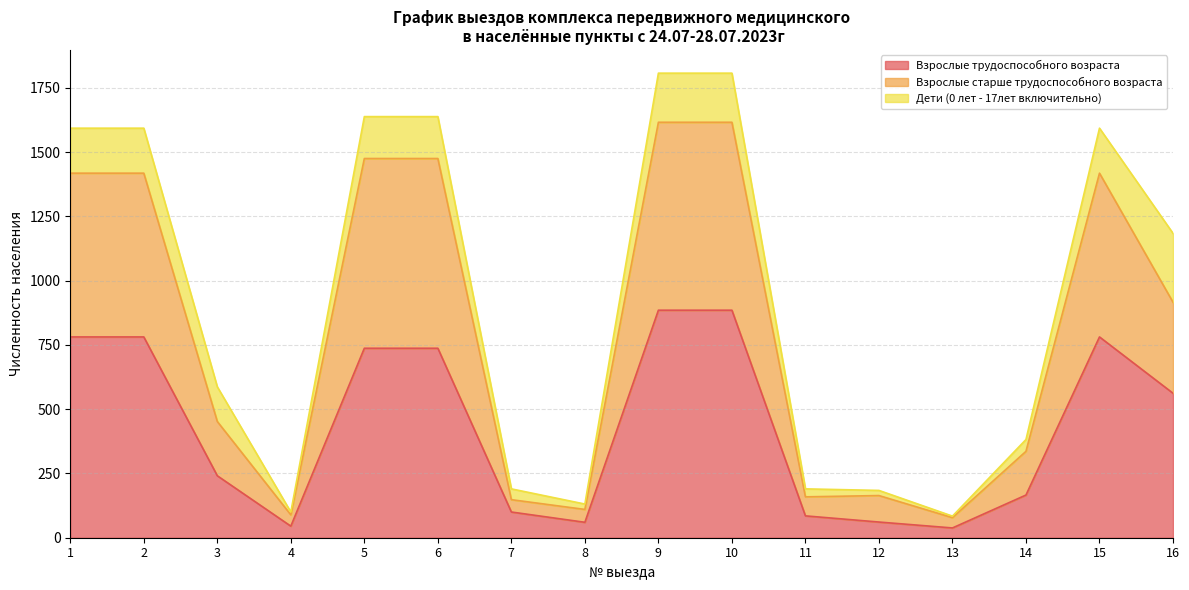

What is the maximum value for Взрослые трудоспособного возраста?

885